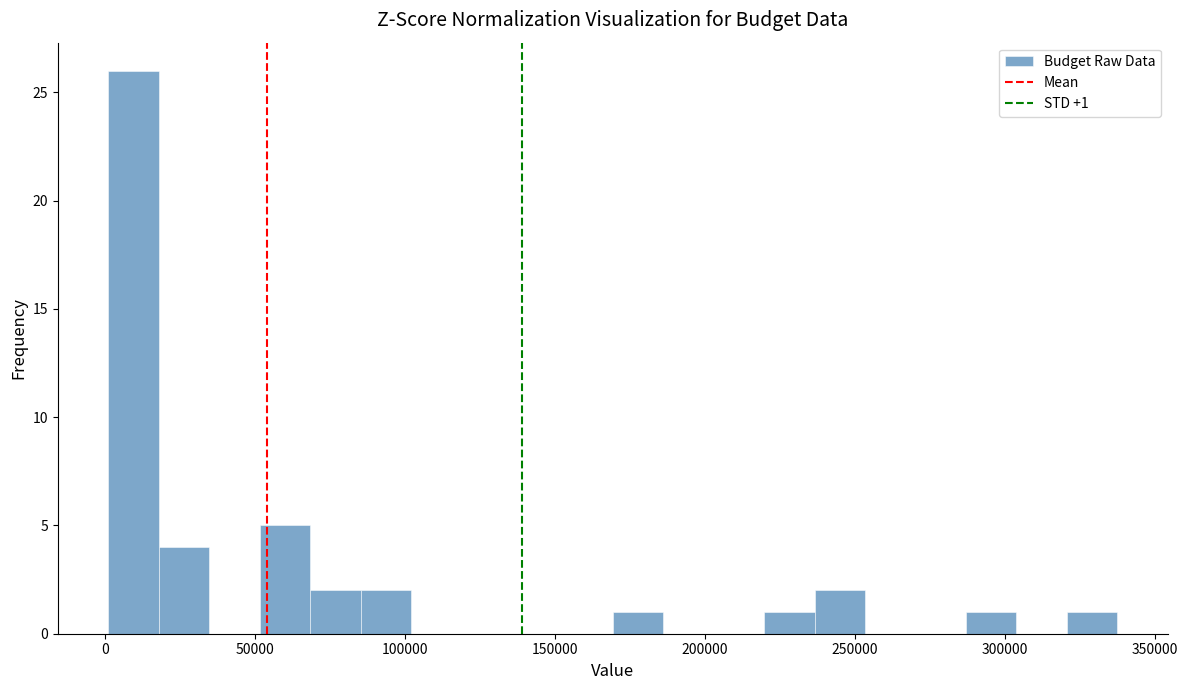

Read against the x-axis, roughly where is the centre of the tallest bar?

10000